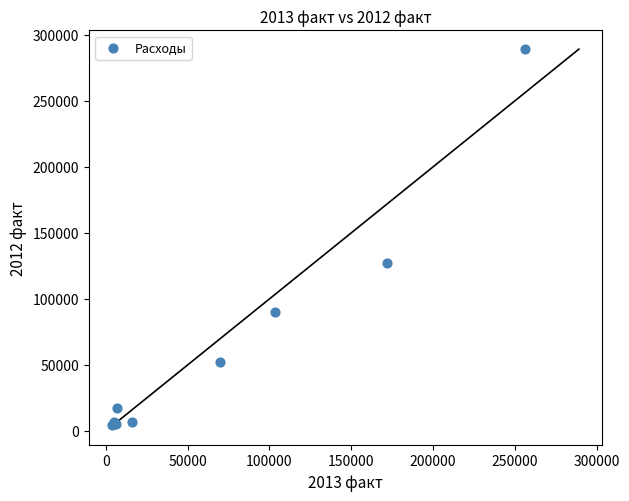

What Y value in the scatter plot is closest to 147011?

127354.6